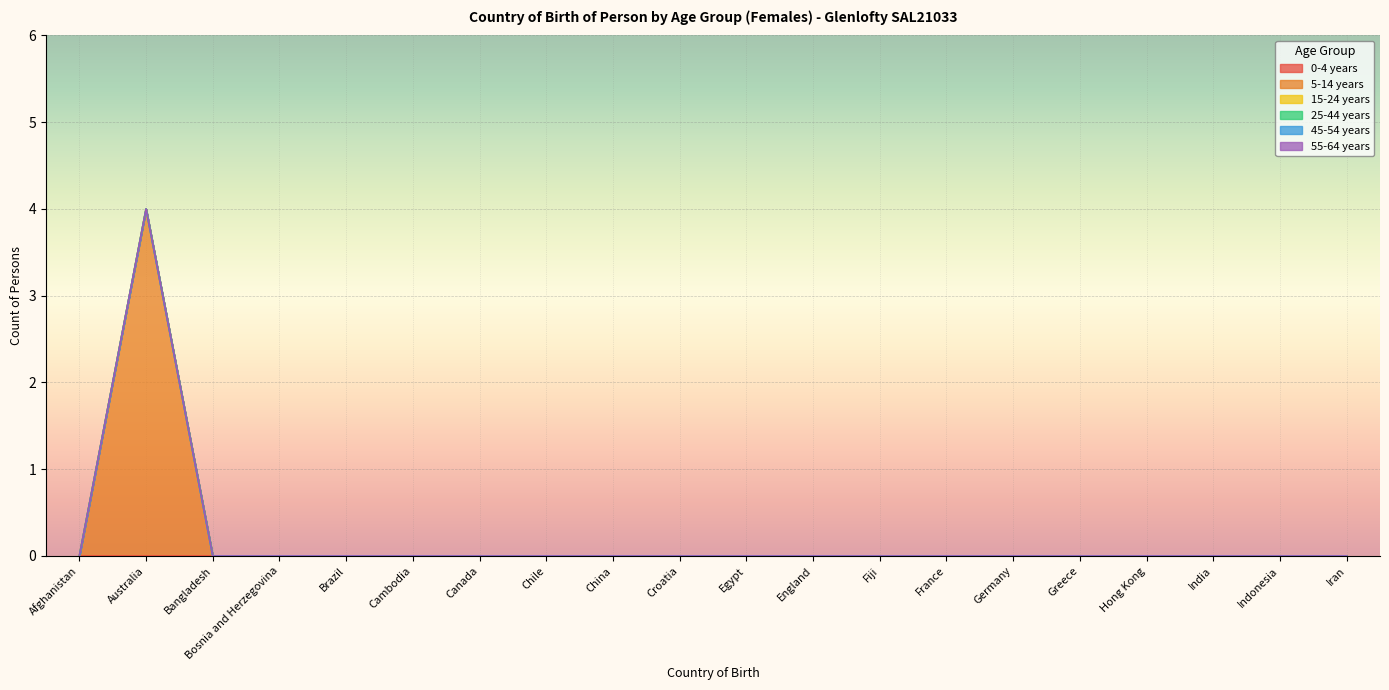

What is the label of the 17th point from the right?

Bosnia and Herzegovina